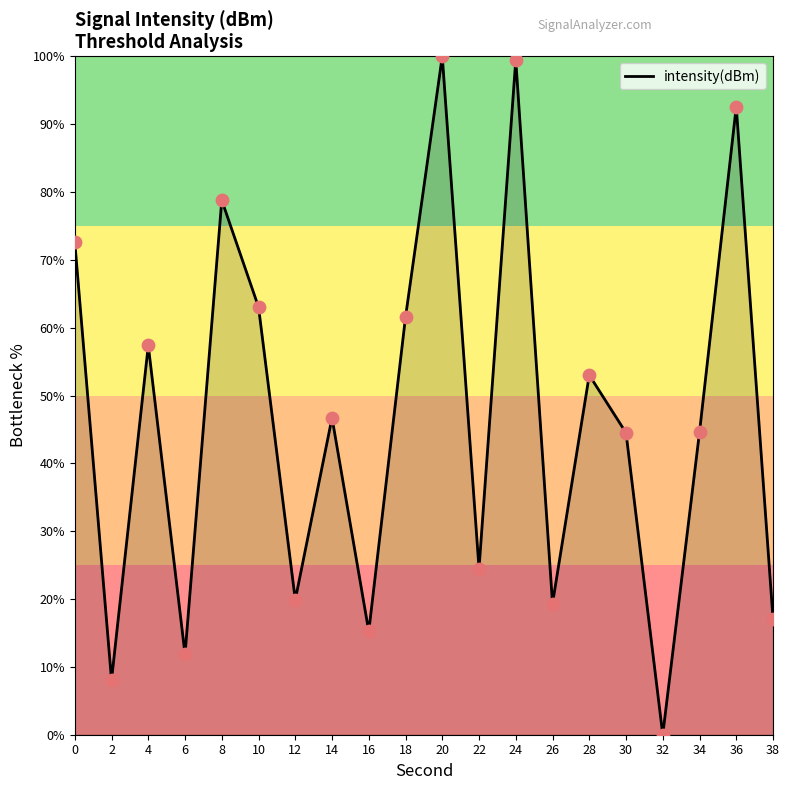

What is the ratio of the value at 2 to the value at 12?

0.4